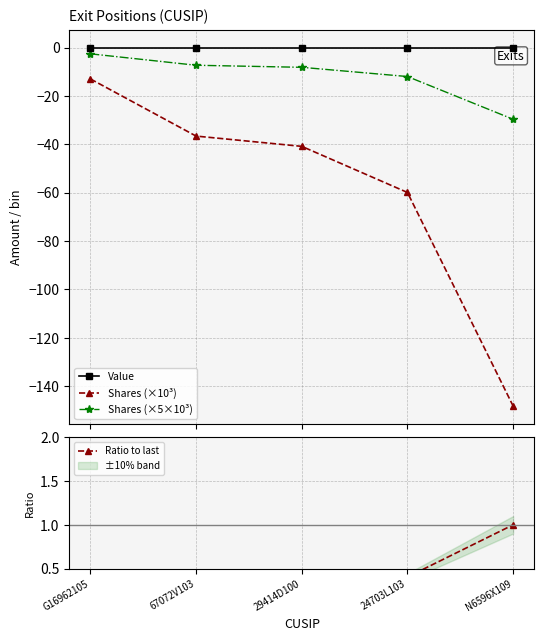

What is the difference between the maximum and minimum values in the Ratio to last series?

0.9